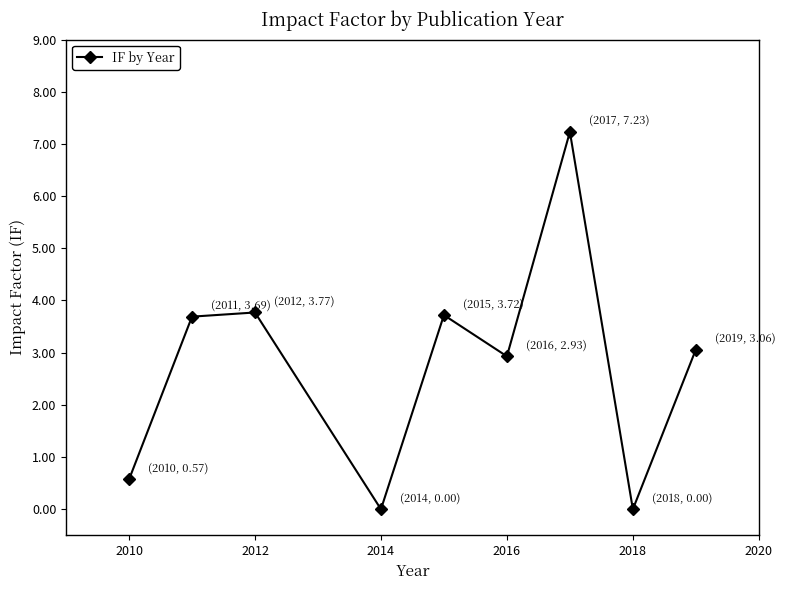

How many interior local peaks (higher than both neighbors) does the data have?

3